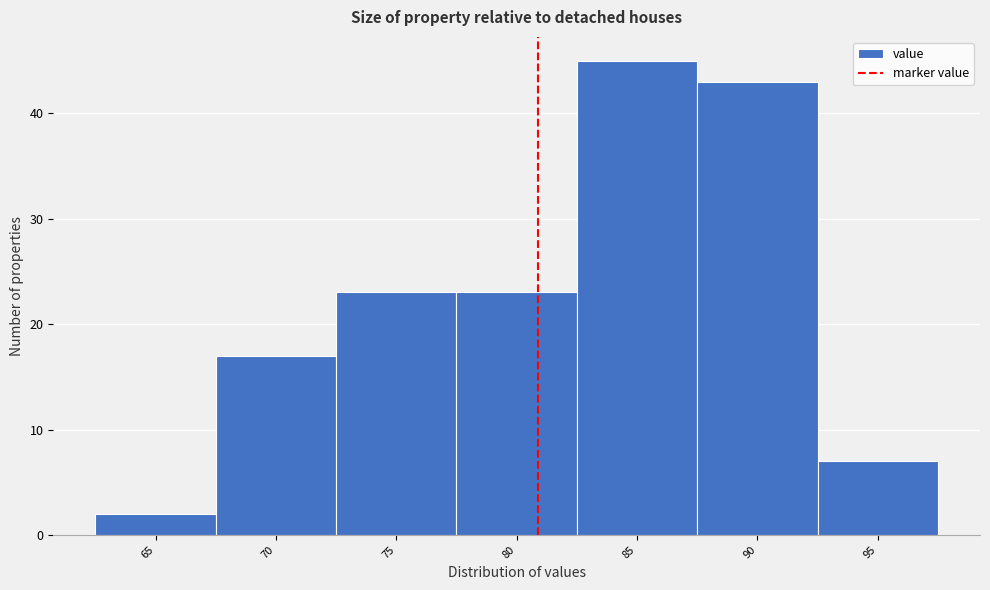

Reading left to right, transcribe all the data shown in this chart.

2	17	23	23	45	43	7